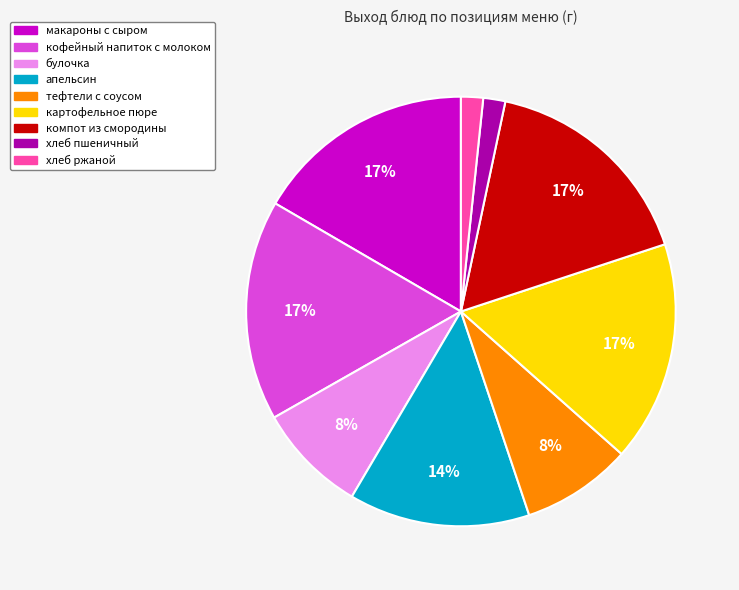

Count the number of slices in the pie.

9